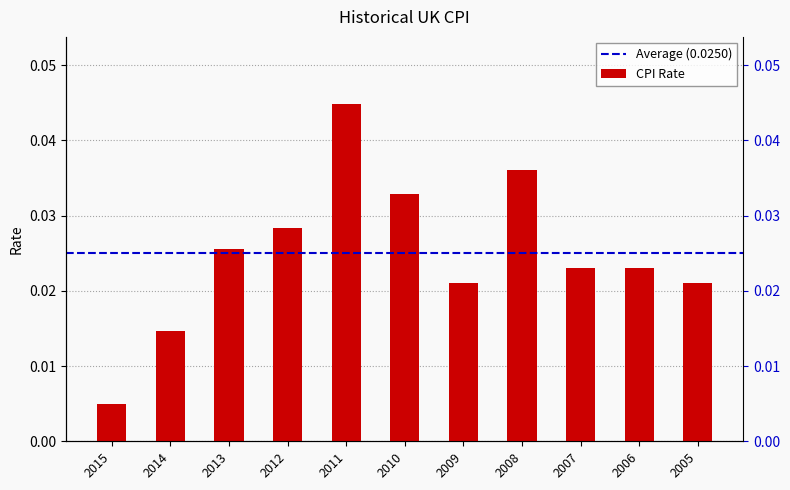

What is the sum of all values?

0.3